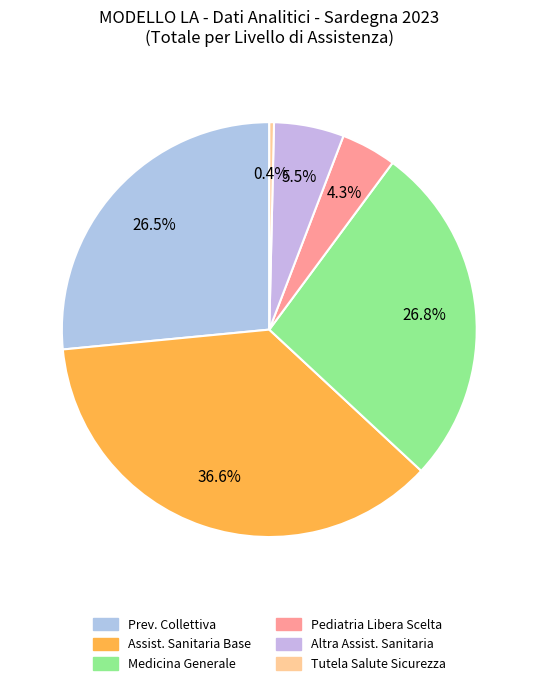

What is the smallest slice in the pie chart?

Tutela Salute Sicurezza